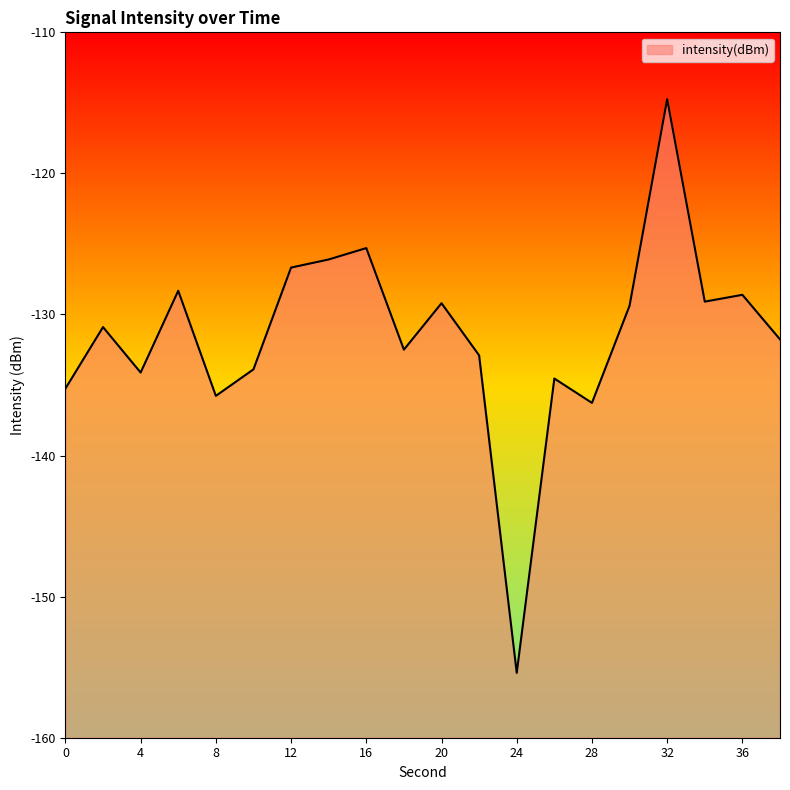

Between 4 and 2, which is larger?

2